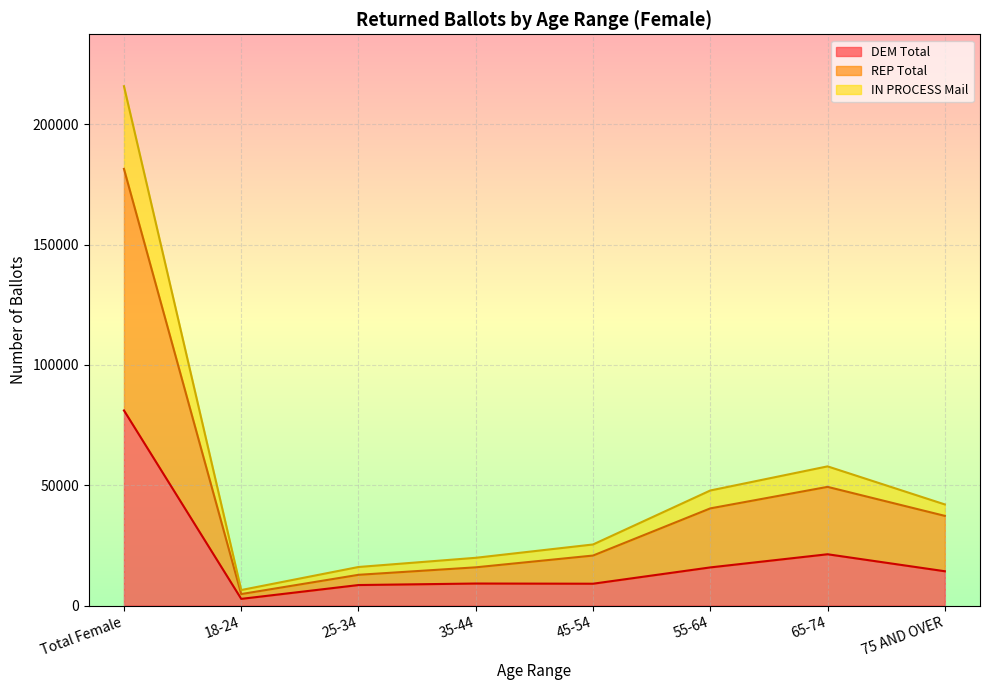

Reading left to right, list all the values displayed in this chart.

DEM Total: 81076	2772	8521	9148	9070	15847	21313	14254
REP Total: 181459	4766	12767	15881	20774	40373	49317	37263
IN PROCESS Mail: 215811	6445	16020	19841	25377	47811	57836	42020